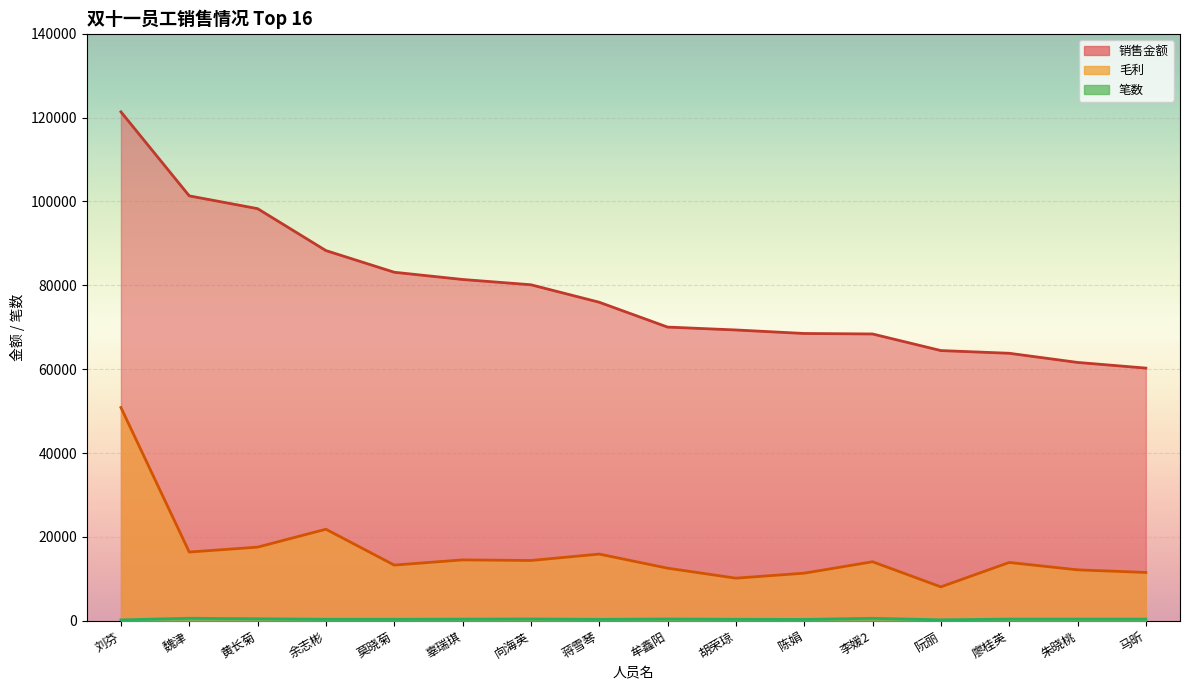

True or false: 笔数 has more than 0 interior local peaks.

True